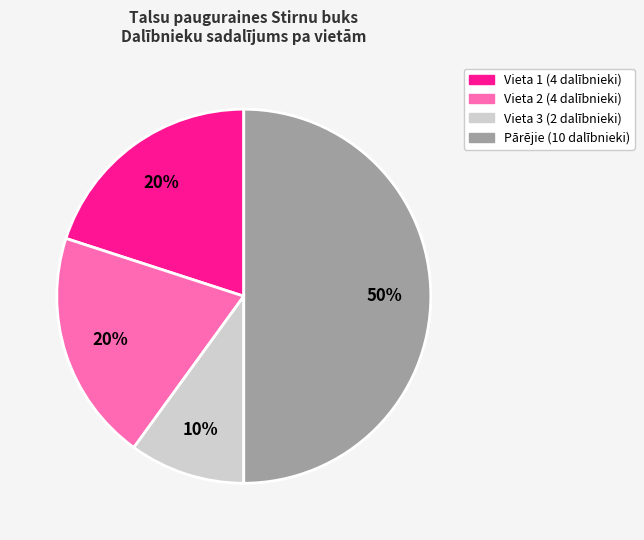

To the nearest percent, what is the difference between the largest and smallest slice percentages?

40%